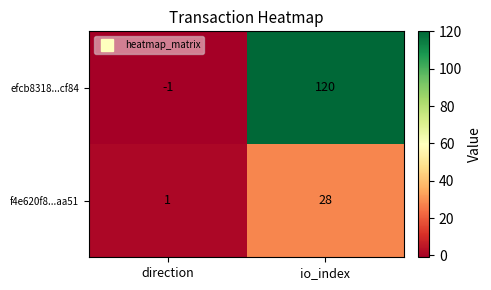

What is the average value of the efcb8318...cf84 series?

60